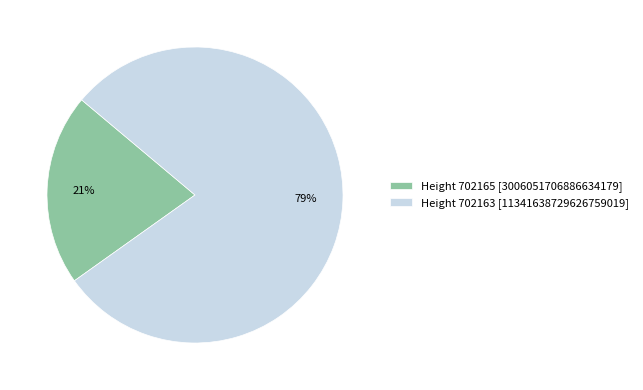

To the nearest percent, what percentage of the pie is Height 702165 [3006051706886634179]?

21%